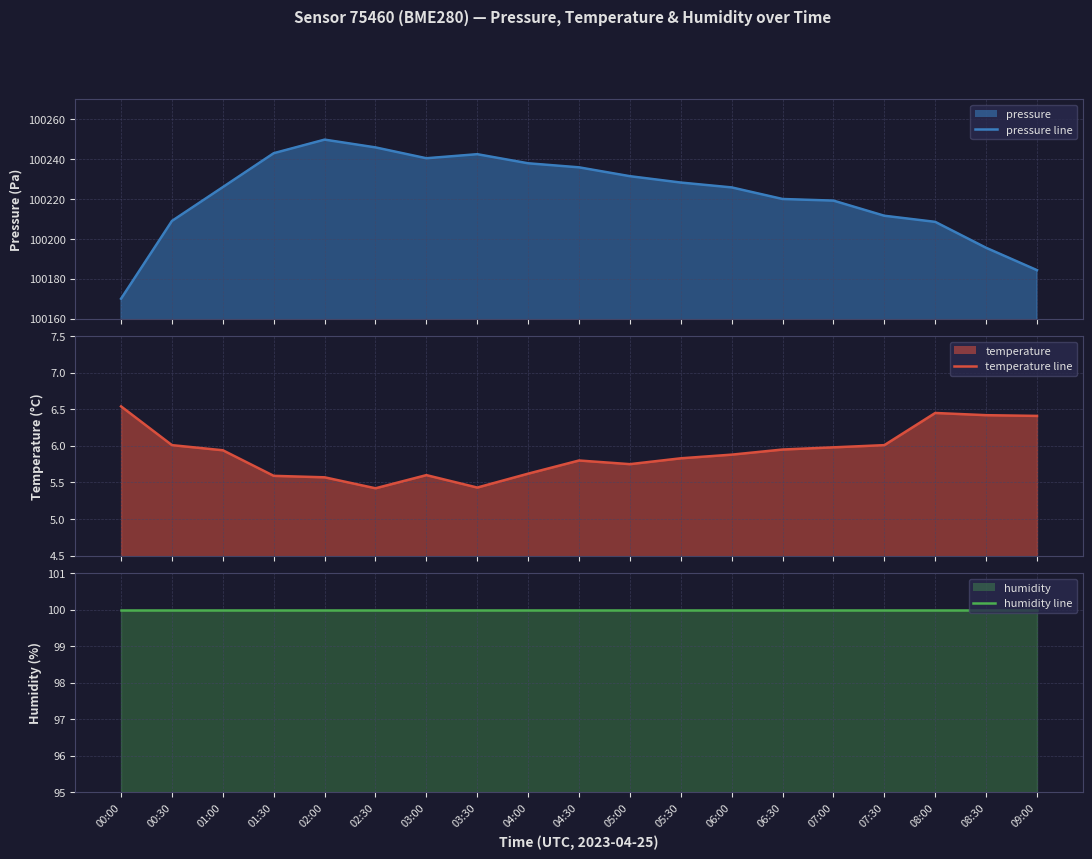

What are all the series names shown in the legend?

pressure line, temperature line, humidity line